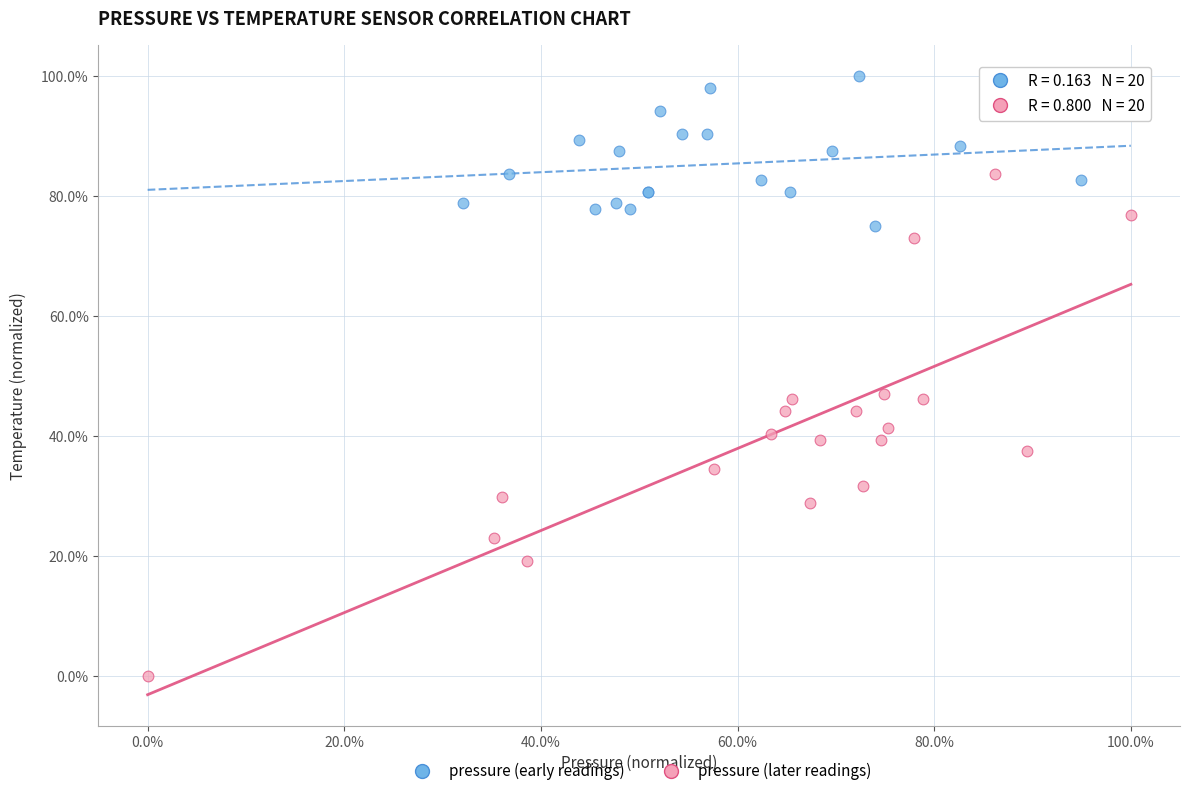

What are all the series names shown in the legend?

pressure (early readings), pressure (later readings)